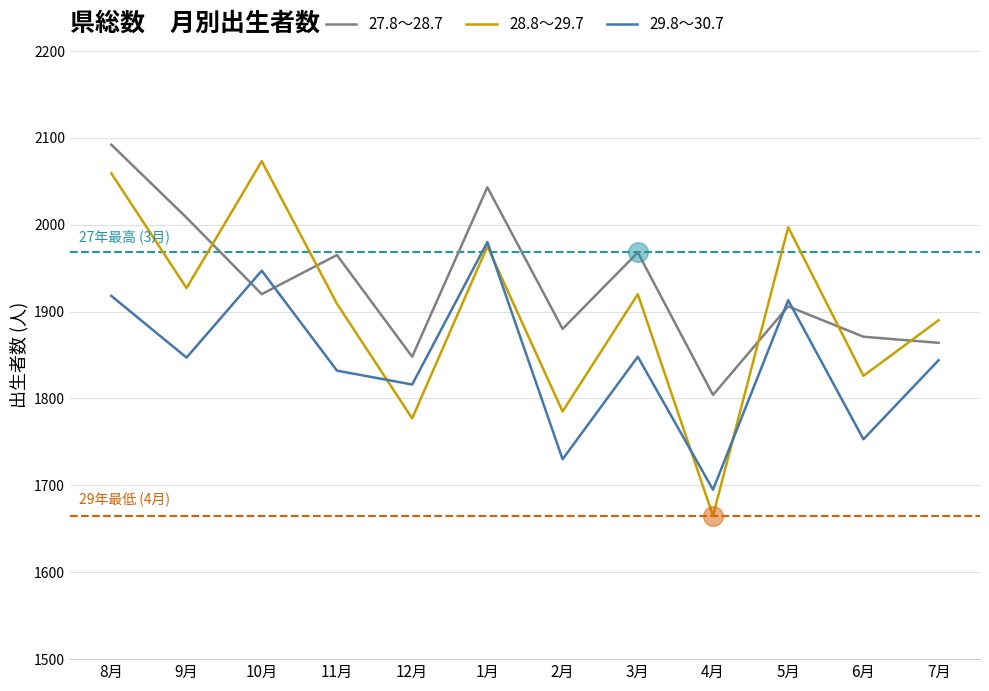

What are all the series names shown in the legend?

27.8～28.7, 28.8～29.7, 29.8～30.7